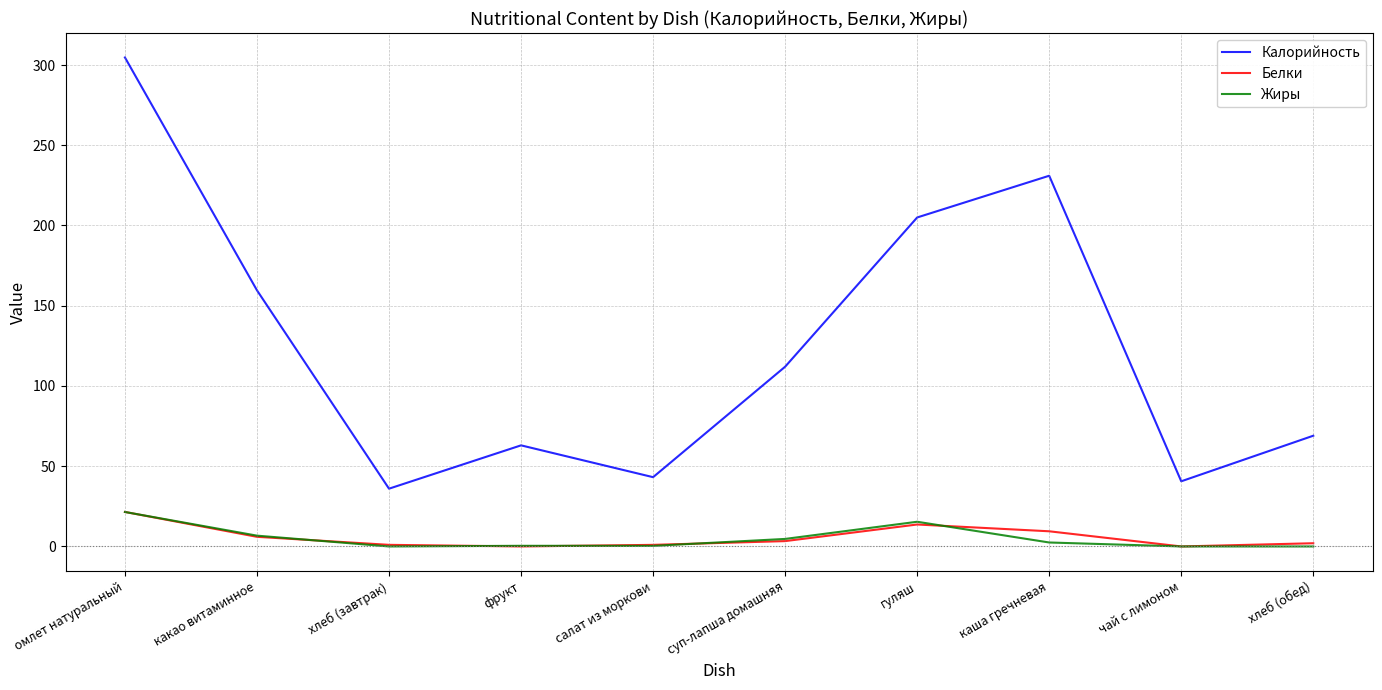

What is the total value across all series at чай с лимоном?

40.6